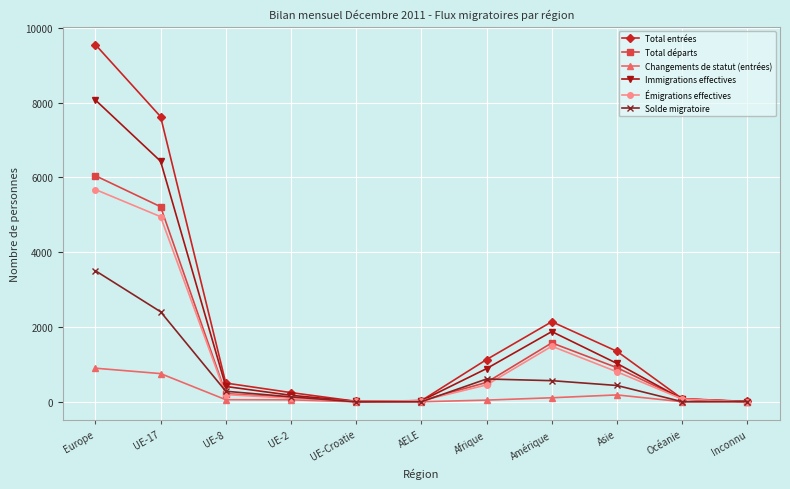

Which label corresponds to the largest value in the chart?

Europe